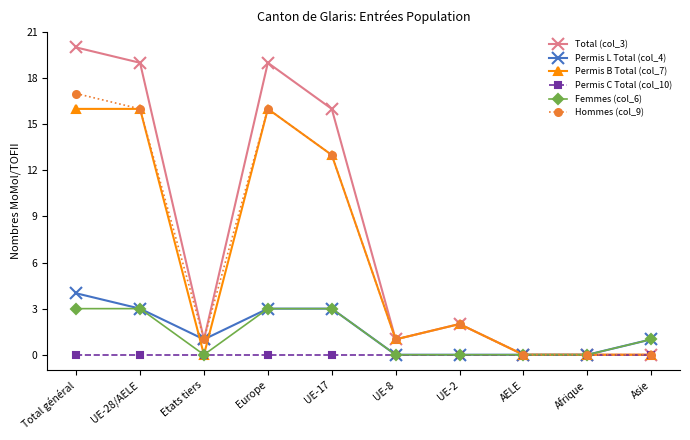

What is the sum of the Hommes (col_9) values at UE-17 and Total général?

30